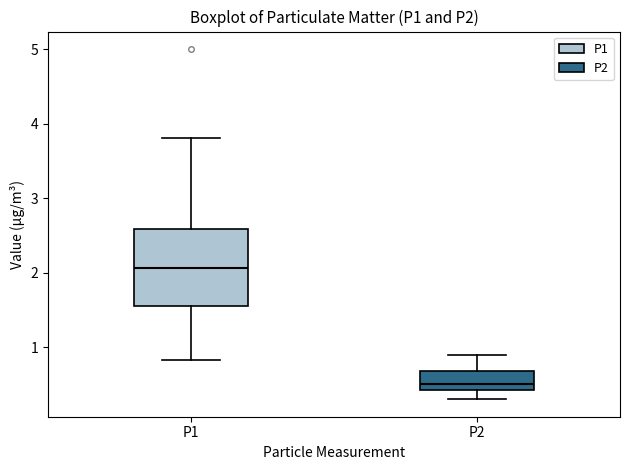

Where does the upper whisker of the box for P1 end on the y-axis? The values are not printed on the chart, so give them approximately, as read against the axis.

3.8